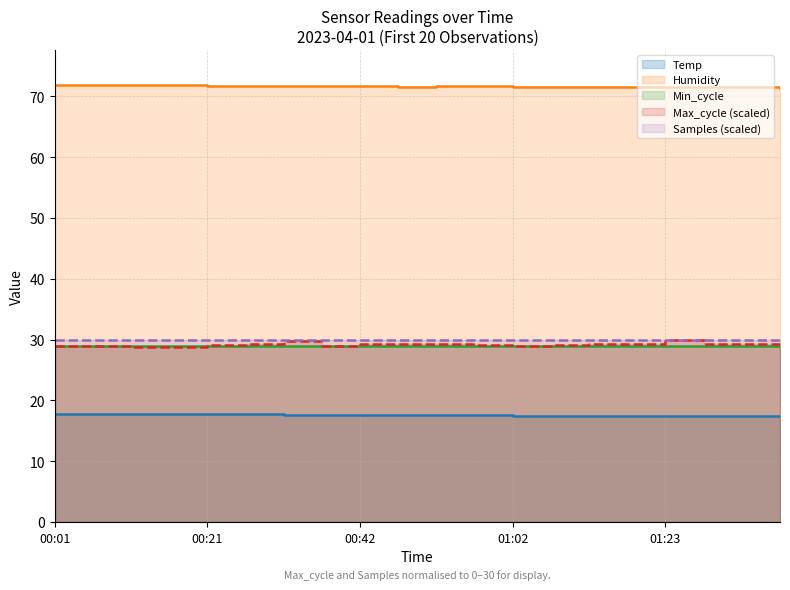

At how many categories does at least one series exceed 28?

20